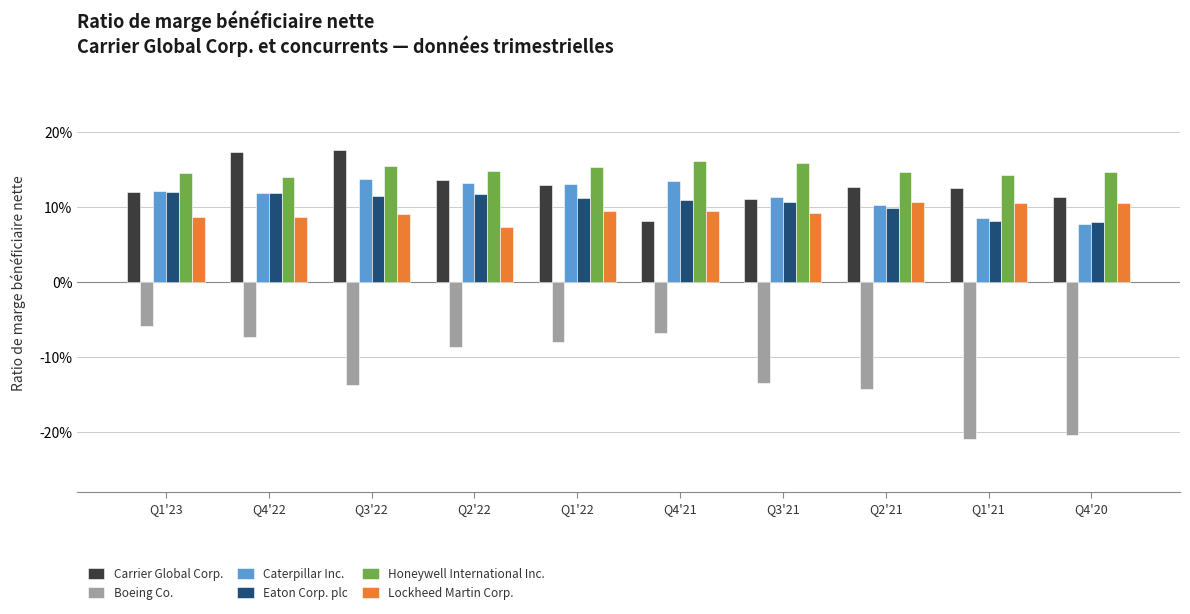

Which series has the widest spread of values?

Boeing Co.